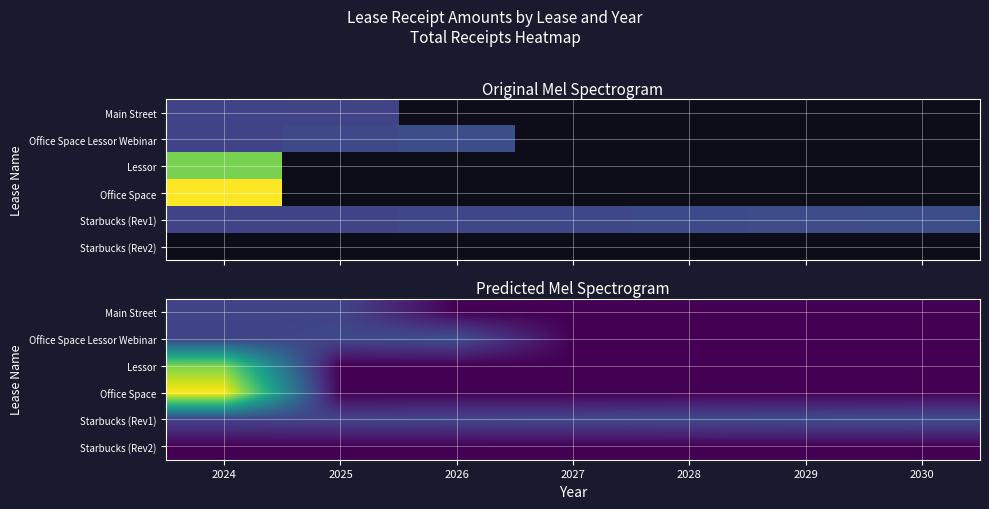

What is the maximum value shown in the chart?

300000.0